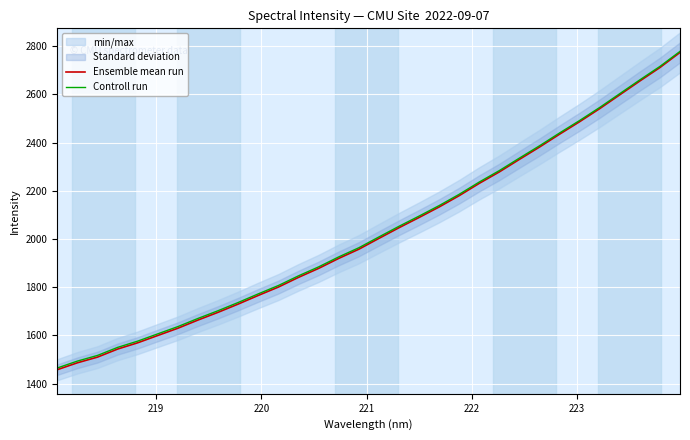

What is the maximum value for Ensemble mean run?

2773.8